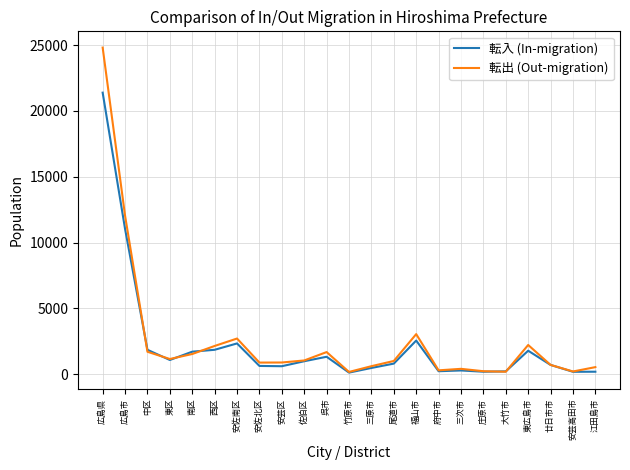

Between 呉市 and 三次市, which series saw the biggest shift?

転出 (Out-migration)